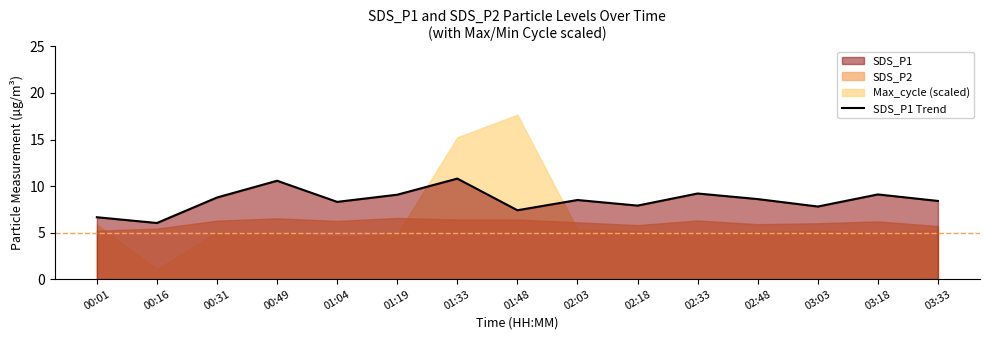

Between 01:48 and 00:01, which is larger?

01:48